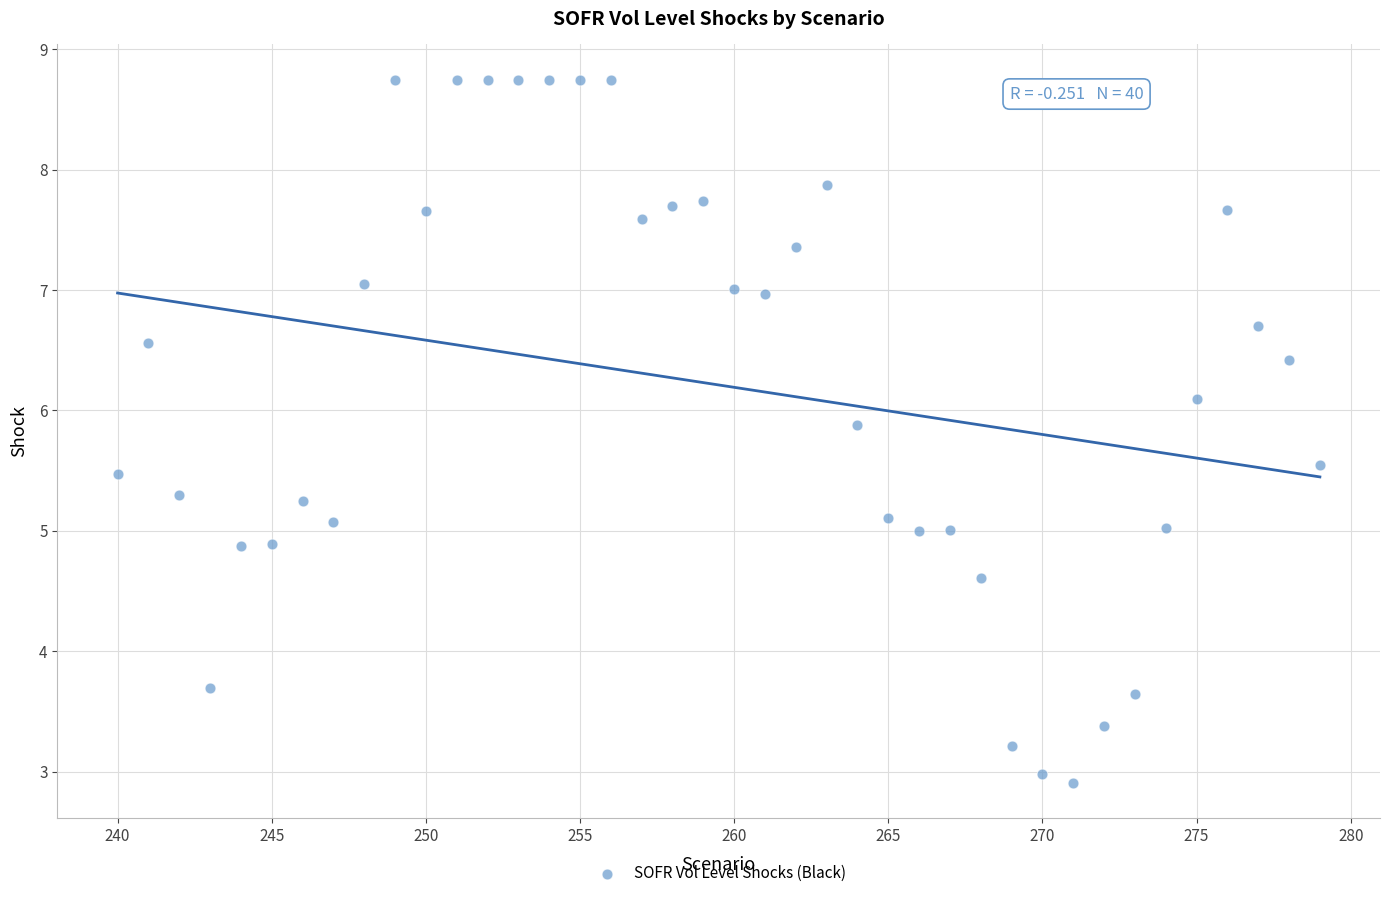

What is the range of X values (max minus min)?

39.0